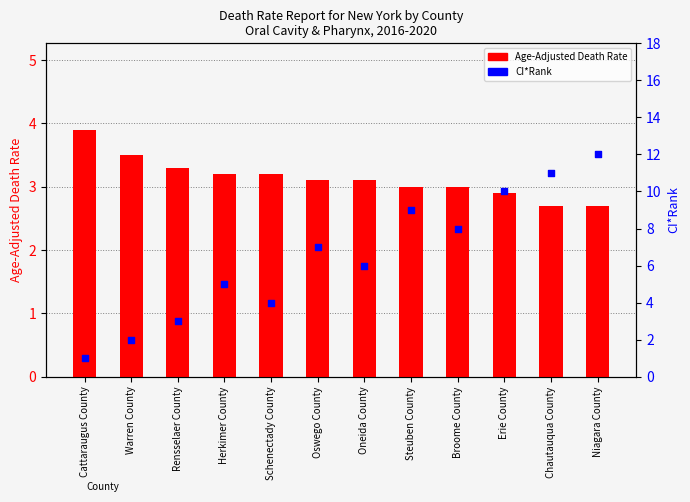

Which series contains the lowest Y value?

CI*Rank